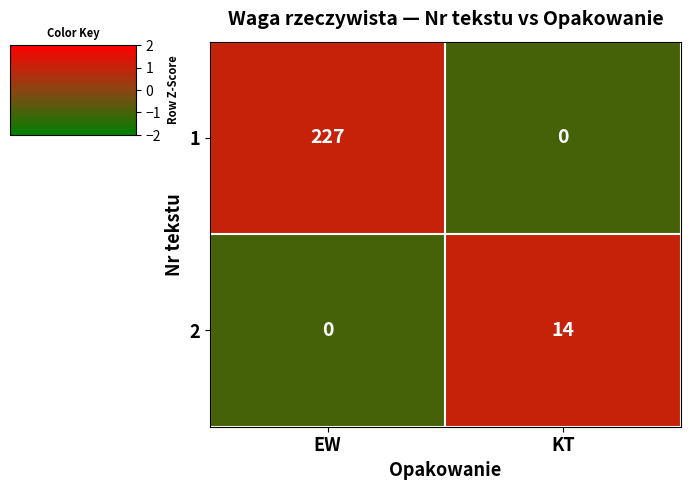

Which category has the highest value in the 2 series?

KT